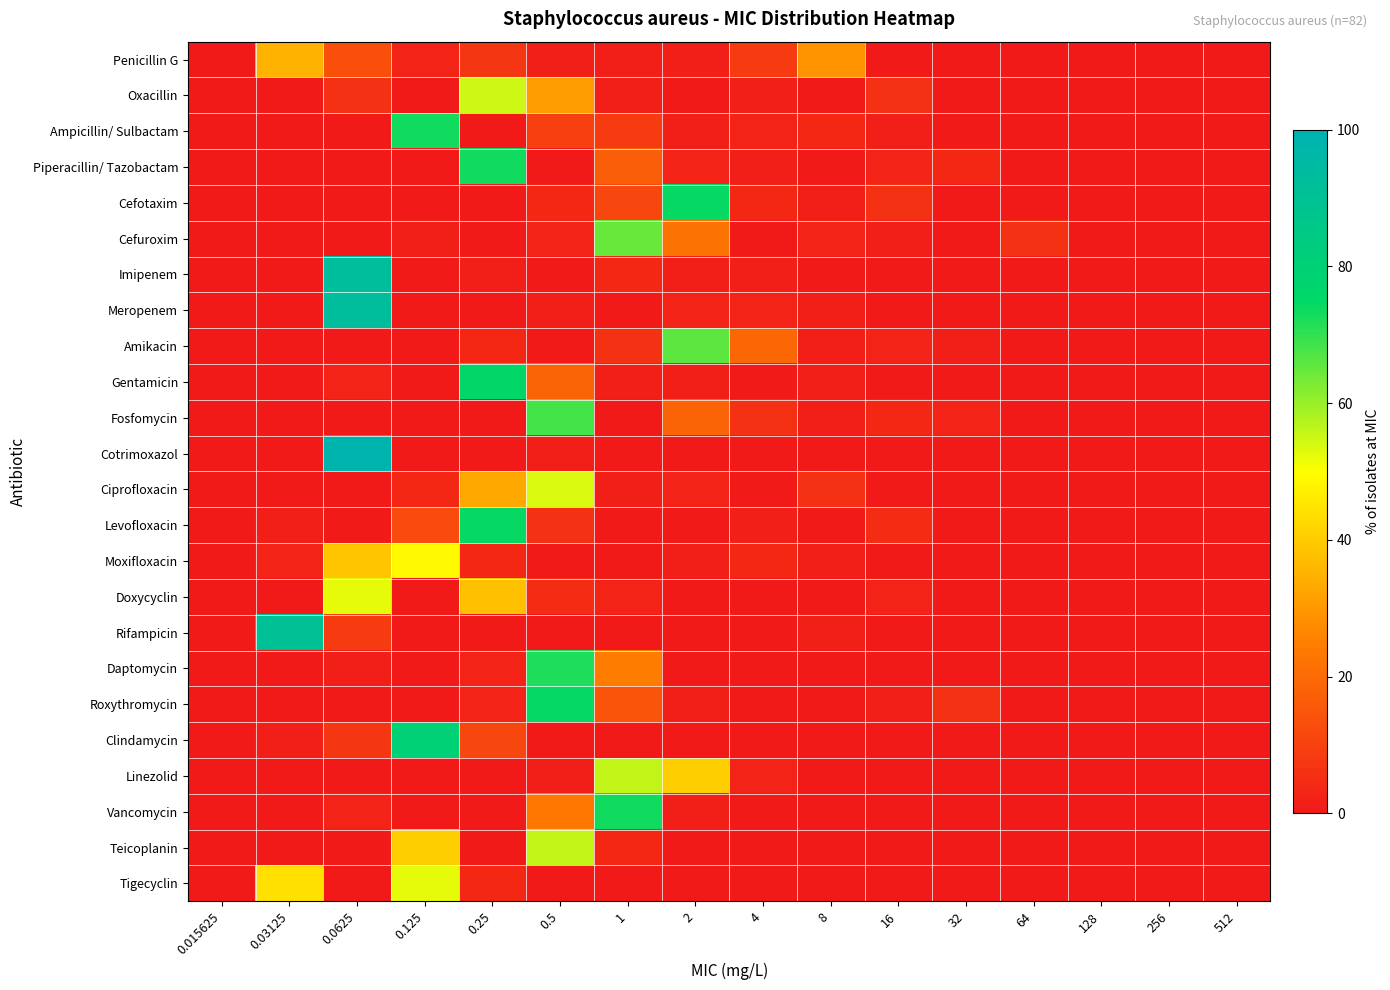

Reading right to left, transcribe all the data shown in this chart.

Penicillin G: 512=0.0	256=0.0	128=0.0	64=0.0	32=0.0	16=0.0	8=29.3	4=8.5	2=1.2	1=1.2	0.5=1.2	0.25=7.3	0.125=2.4	0.0625=13.4	0.03125=35.4	0.015625=0.0
Oxacillin: 512=0.0	256=0.0	128=0.0	64=0.0	32=0.0	16=6.1	8=0.0	4=1.2	2=0.0	1=1.2	0.5=30.5	0.25=54.9	0.125=0.0	0.0625=6.1	0.03125=0.0	0.015625=0.0
Ampicillin/ Sulbactam: 512=0.0	256=0.0	128=0.0	64=0.0	32=0.0	16=1.2	8=3.7	4=2.4	2=1.2	1=8.5	0.5=9.8	0.25=0.0	0.125=73.2	0.0625=0.0	0.03125=0.0	0.015625=0.0
Piperacillin/ Tazobactam: 512=0.0	256=0.0	128=0.0	64=0.0	32=3.7	16=2.4	8=0.0	4=1.2	2=2.4	1=17.1	0.5=0.0	0.25=73.2	0.125=0.0	0.0625=0.0	0.03125=0.0	0.015625=0.0
Cefotaxim: 512=0.0	256=0.0	128=0.0	64=0.0	32=0.0	16=6.1	8=1.2	4=3.7	2=74.4	1=11.0	0.5=3.7	0.25=0.0	0.125=0.0	0.0625=0.0	0.03125=0.0	0.015625=0.0
Cefuroxim: 512=0.0	256=0.0	128=0.0	64=6.1	32=0.0	16=1.2	8=2.4	4=0.0	2=22.0	1=64.6	0.5=2.4	0.25=0.0	0.125=1.2	0.0625=0.0	0.03125=0.0	0.015625=0.0
Imipenem: 512=0.0	256=0.0	128=0.0	64=0.0	32=0.0	16=0.0	8=0.0	4=1.2	2=1.2	1=3.7	0.5=0.0	0.25=1.2	0.125=0.0	0.0625=92.7	0.03125=0.0	0.015625=0.0
Meropenem: 512=0.0	256=0.0	128=0.0	64=0.0	32=0.0	16=0.0	8=1.2	4=2.4	2=2.4	1=0.0	0.5=1.2	0.25=0.0	0.125=0.0	0.0625=92.7	0.03125=0.0	0.015625=0.0
Amikacin: 512=0.0	256=0.0	128=0.0	64=0.0	32=1.2	16=2.4	8=1.2	4=19.5	2=65.9	1=6.1	0.5=0.0	0.25=3.7	0.125=0.0	0.0625=0.0	0.03125=0.0	0.015625=0.0
Gentamicin: 512=0.0	256=0.0	128=0.0	64=0.0	32=0.0	16=0.0	8=1.2	4=0.0	2=1.2	1=1.2	0.5=18.3	0.25=75.6	0.125=0.0	0.0625=2.4	0.03125=0.0	0.015625=0.0
Fosfomycin: 512=0.0	256=0.0	128=0.0	64=0.0	32=2.4	16=3.7	8=1.2	4=6.1	2=18.3	1=0.0	0.5=68.3	0.25=0.0	0.125=0.0	0.0625=0.0	0.03125=0.0	0.015625=0.0
Cotrimoxazol: 512=0.0	256=0.0	128=0.0	64=0.0	32=0.0	16=0.0	8=0.0	4=0.0	2=0.0	1=0.0	0.5=1.2	0.25=0.0	0.125=0.0	0.0625=98.8	0.03125=0.0	0.015625=0.0
Ciprofloxacin: 512=0.0	256=0.0	128=0.0	64=0.0	32=0.0	16=0.0	8=6.1	4=0.0	2=2.4	1=1.2	0.5=53.7	0.25=32.9	0.125=3.7	0.0625=0.0	0.03125=0.0	0.015625=0.0
Levofloxacin: 512=0.0	256=0.0	128=0.0	64=0.0	32=0.0	16=4.9	8=0.0	4=1.2	2=0.0	1=0.0	0.5=6.1	0.25=74.4	0.125=12.2	0.0625=0.0	0.03125=1.2	0.015625=0.0
Moxifloxacin: 512=0.0	256=0.0	128=0.0	64=0.0	32=0.0	16=0.0	8=1.2	4=3.7	2=1.2	1=0.0	0.5=0.0	0.25=3.7	0.125=48.8	0.0625=39.0	0.03125=2.4	0.015625=0.0
Doxycyclin: 512=0.0	256=0.0	128=0.0	64=0.0	32=0.0	16=2.4	8=0.0	4=0.0	2=0.0	1=2.4	0.5=4.9	0.25=37.8	0.125=0.0	0.0625=52.4	0.03125=0.0	0.015625=0.0
Rifampicin: 512=0.0	256=0.0	128=0.0	64=0.0	32=0.0	16=0.0	8=1.2	4=0.0	2=0.0	1=0.0	0.5=0.0	0.25=0.0	0.125=0.0	0.0625=8.5	0.03125=90.2	0.015625=0.0
Daptomycin: 512=0.0	256=0.0	128=0.0	64=0.0	32=0.0	16=0.0	8=0.0	4=0.0	2=0.0	1=24.4	0.5=72.0	0.25=2.4	0.125=0.0	0.0625=1.2	0.03125=0.0	0.015625=0.0
Roxythromycin: 512=0.0	256=0.0	128=0.0	64=0.0	32=6.1	16=1.2	8=0.0	4=0.0	2=1.2	1=14.6	0.5=74.4	0.25=2.4	0.125=0.0	0.0625=0.0	0.03125=0.0	0.015625=0.0
Clindamycin: 512=0.0	256=0.0	128=0.0	64=0.0	32=0.0	16=0.0	8=0.0	4=0.0	2=0.0	1=0.0	0.5=0.0	0.25=11.1	0.125=80.2	0.0625=7.4	0.03125=1.2	0.015625=0.0
Linezolid: 512=0.0	256=0.0	128=0.0	64=0.0	32=0.0	16=0.0	8=0.0	4=2.4	2=40.2	1=56.1	0.5=1.2	0.25=0.0	0.125=0.0	0.0625=0.0	0.03125=0.0	0.015625=0.0
Vancomycin: 512=0.0	256=0.0	128=0.0	64=0.0	32=0.0	16=0.0	8=0.0	4=0.0	2=1.2	1=73.2	0.5=23.2	0.25=0.0	0.125=0.0	0.0625=2.4	0.03125=0.0	0.015625=0.0
Teicoplanin: 512=0.0	256=0.0	128=0.0	64=0.0	32=0.0	16=0.0	8=0.0	4=0.0	2=0.0	1=3.7	0.5=56.1	0.25=0.0	0.125=40.2	0.0625=0.0	0.03125=0.0	0.015625=0.0
Tigecyclin: 512=0.0	256=0.0	128=0.0	64=0.0	32=0.0	16=0.0	8=0.0	4=0.0	2=0.0	1=0.0	0.5=0.0	0.25=3.7	0.125=52.4	0.0625=0.0	0.03125=43.9	0.015625=0.0